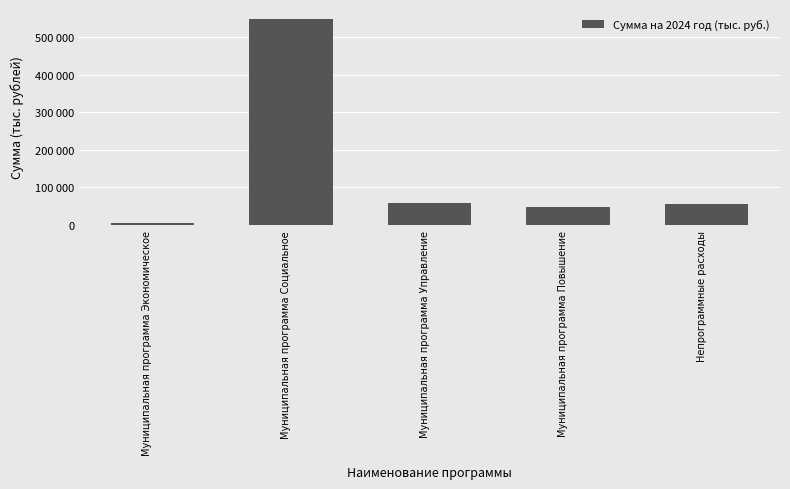

The value at Муниципальная программа Экономическое is 5895.8. True or false?

True